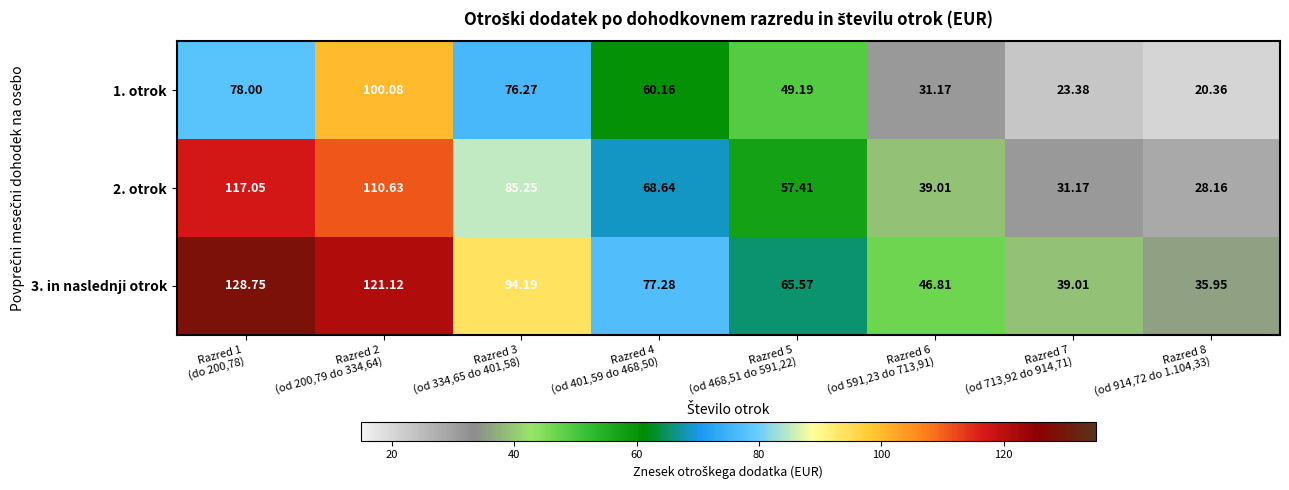

Between Razred 4
(od 401,59 do 468,50) and Razred 7
(od 713,92 do 914,71), which is larger?

Razred 4
(od 401,59 do 468,50)